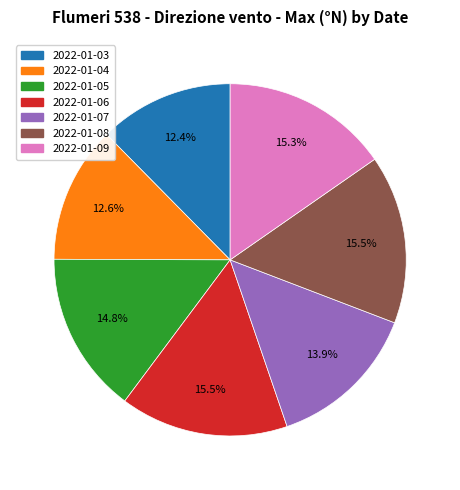

To the nearest percent, what is the combined percentage of 2022-01-04 and 2022-01-09?

28%